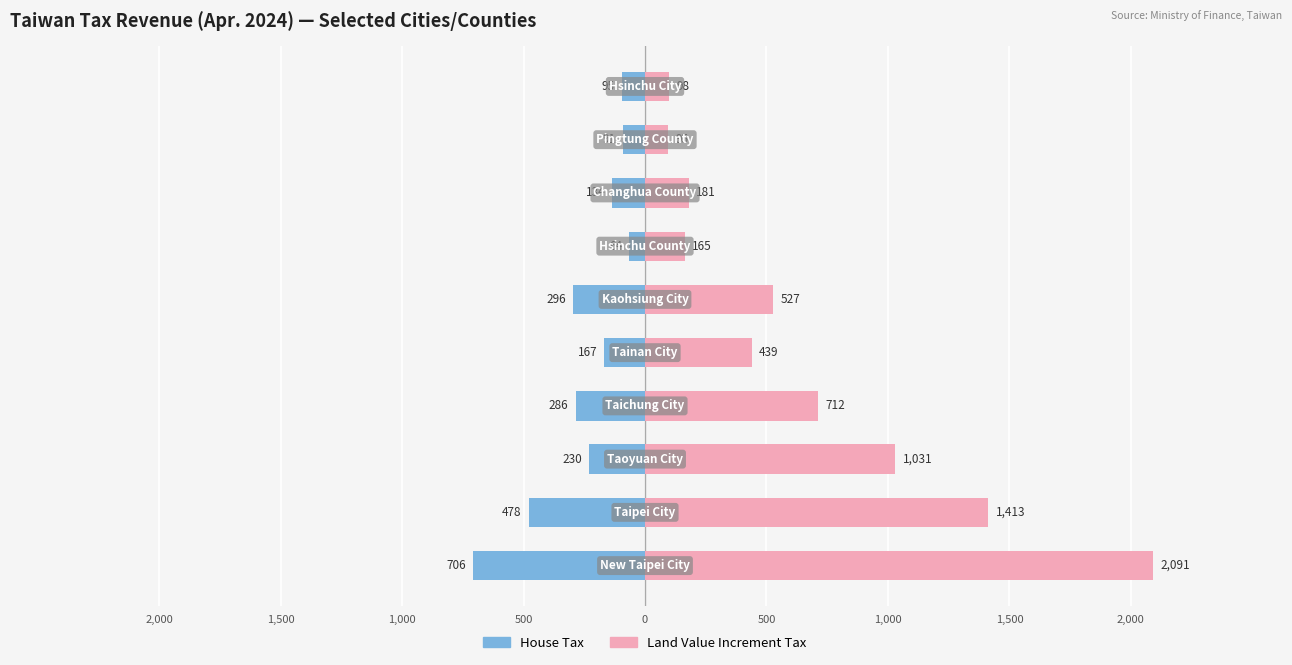

Which series has the widest spread of values?

Land Value Increment Tax